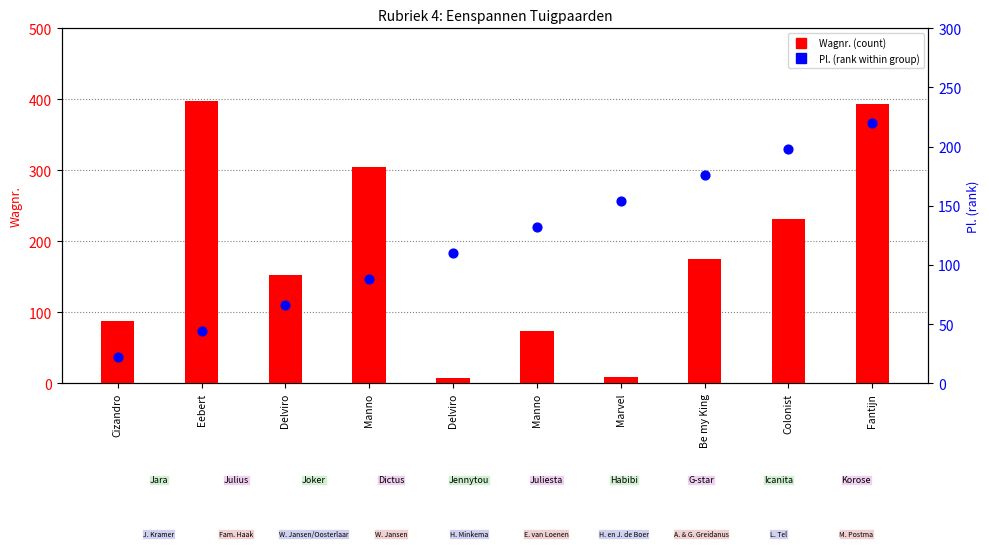

At how many categories does at least one series exceed 65?

10